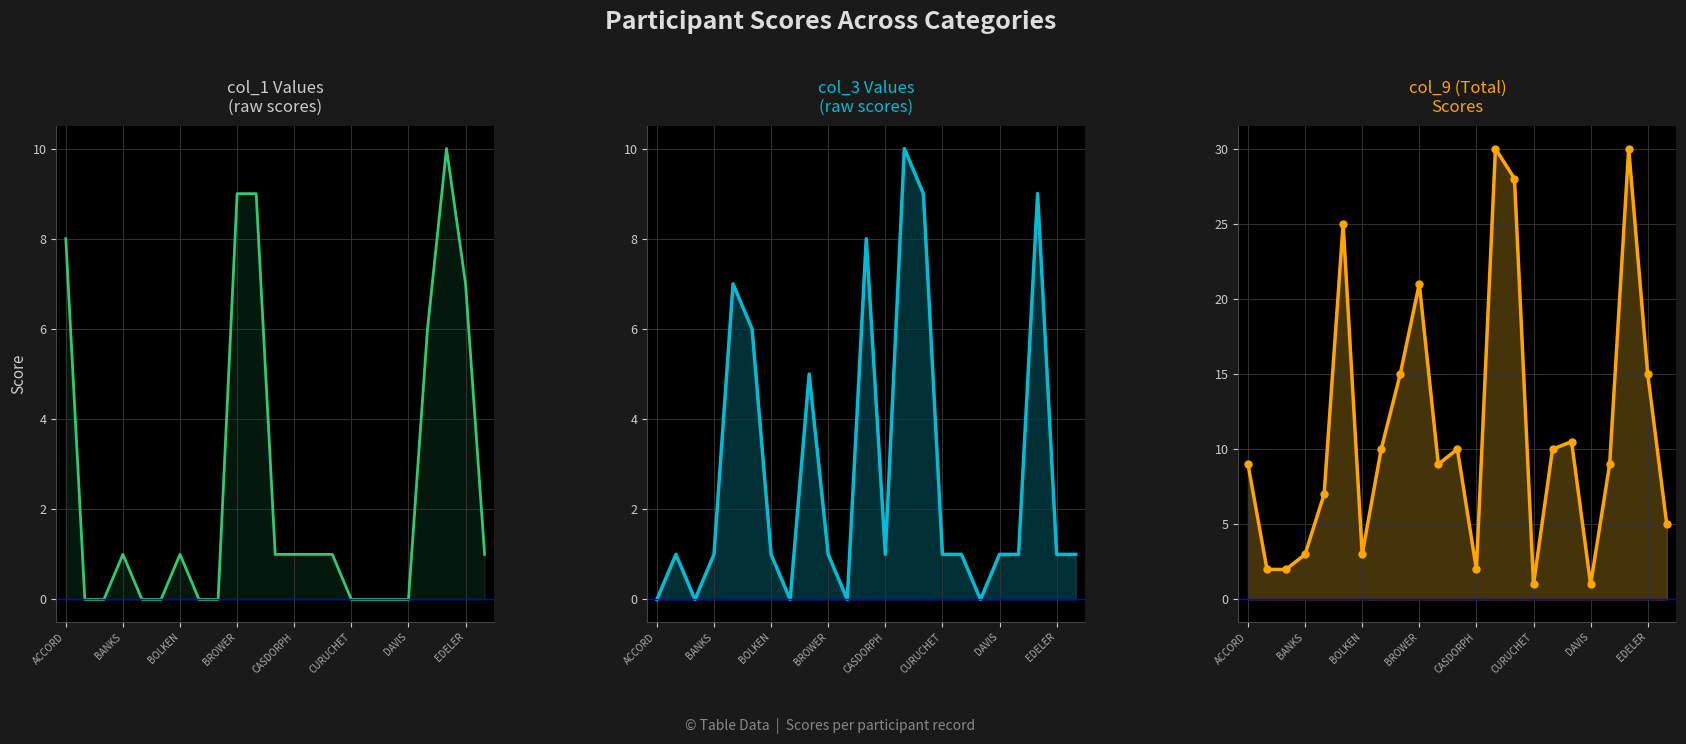

Rank the series at 16 from highest to lowest value.

col_9, col_3, col_1